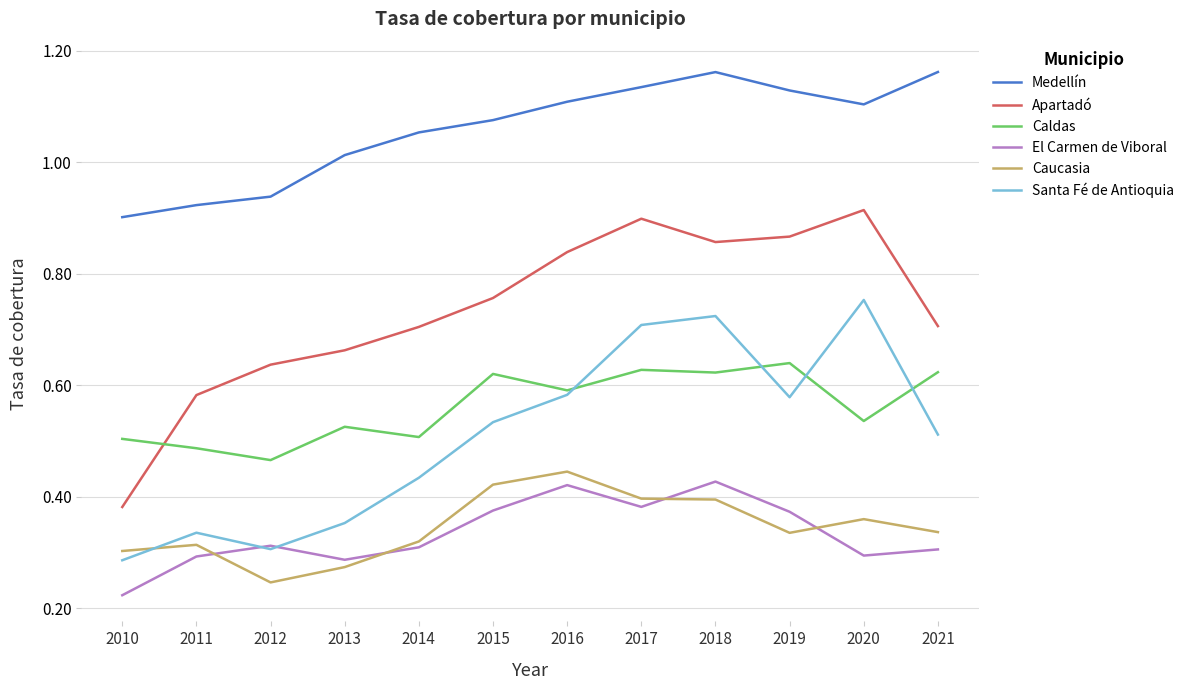

Is the value of Caucasia at 2021 greater than the value of Medellín at 2015?

No